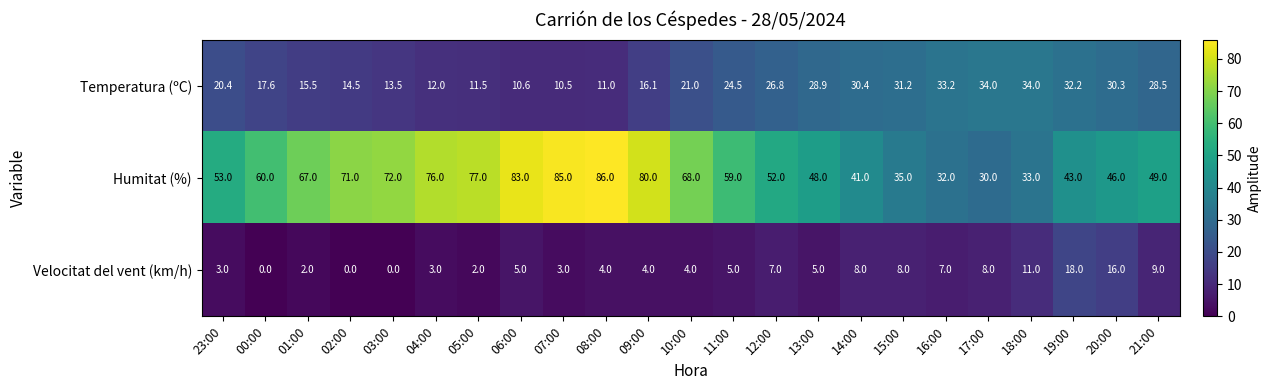

At which label is Humitat (%) closest to 58?

11:00